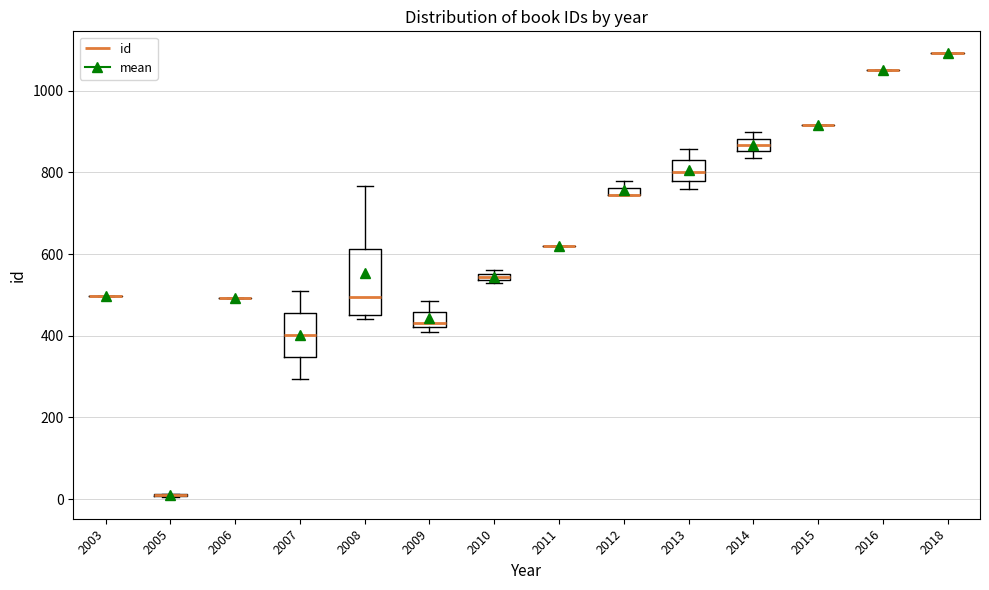

Comparing the boxes themselves (not the whiskers), which one is the tallest?

2008